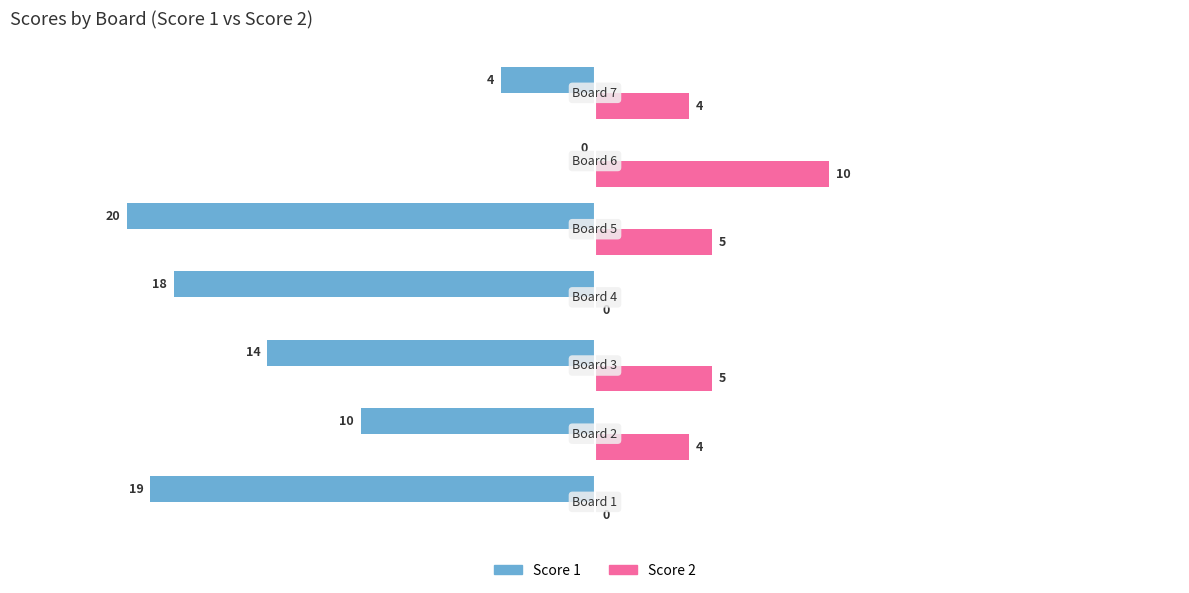

What is the greatest value displayed?

10